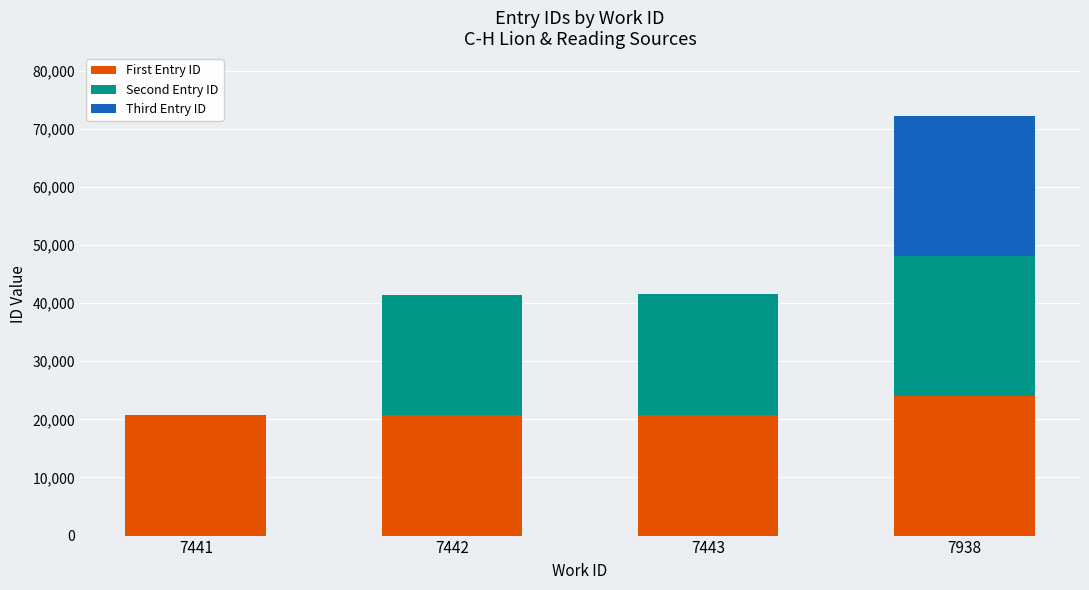

What is the sum of the First Entry ID values at 7443 and 7938?

44876